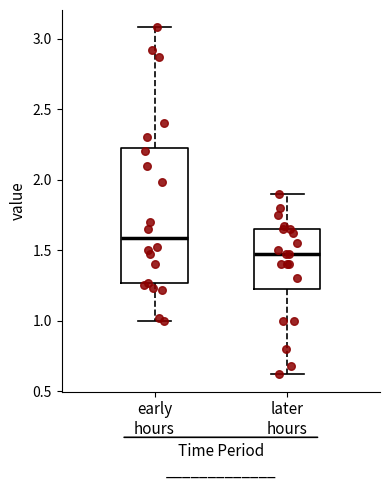

Reading left to right, read every box against the y-axis: the position of its median line, the range the box covers, and the ends of its whiskers. The values are not printed on the chart, so give them approximately, as read against the axis.

early hours: median 1.60, box 1.25 to 2.25, whiskers 1.00 to 3.10
later hours: median 1.45, box 1.25 to 1.65, whiskers 0.60 to 1.90